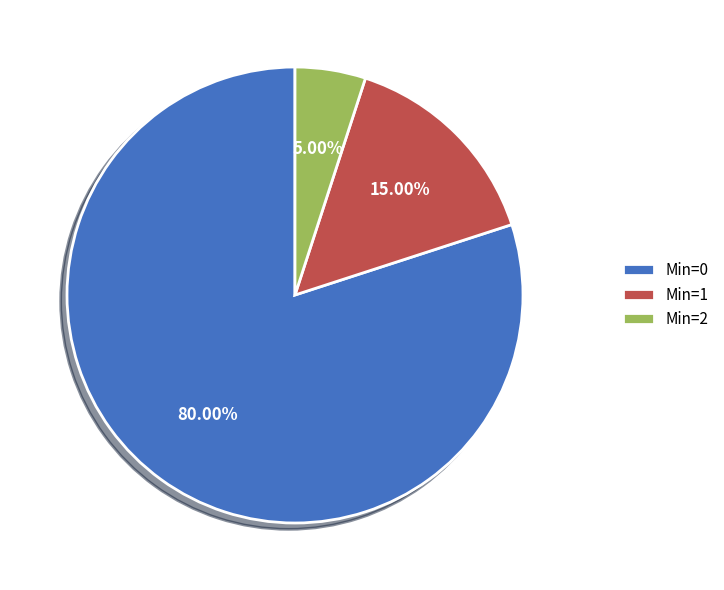

Rank the categories by value from lowest to highest.

Min=2, Min=1, Min=0